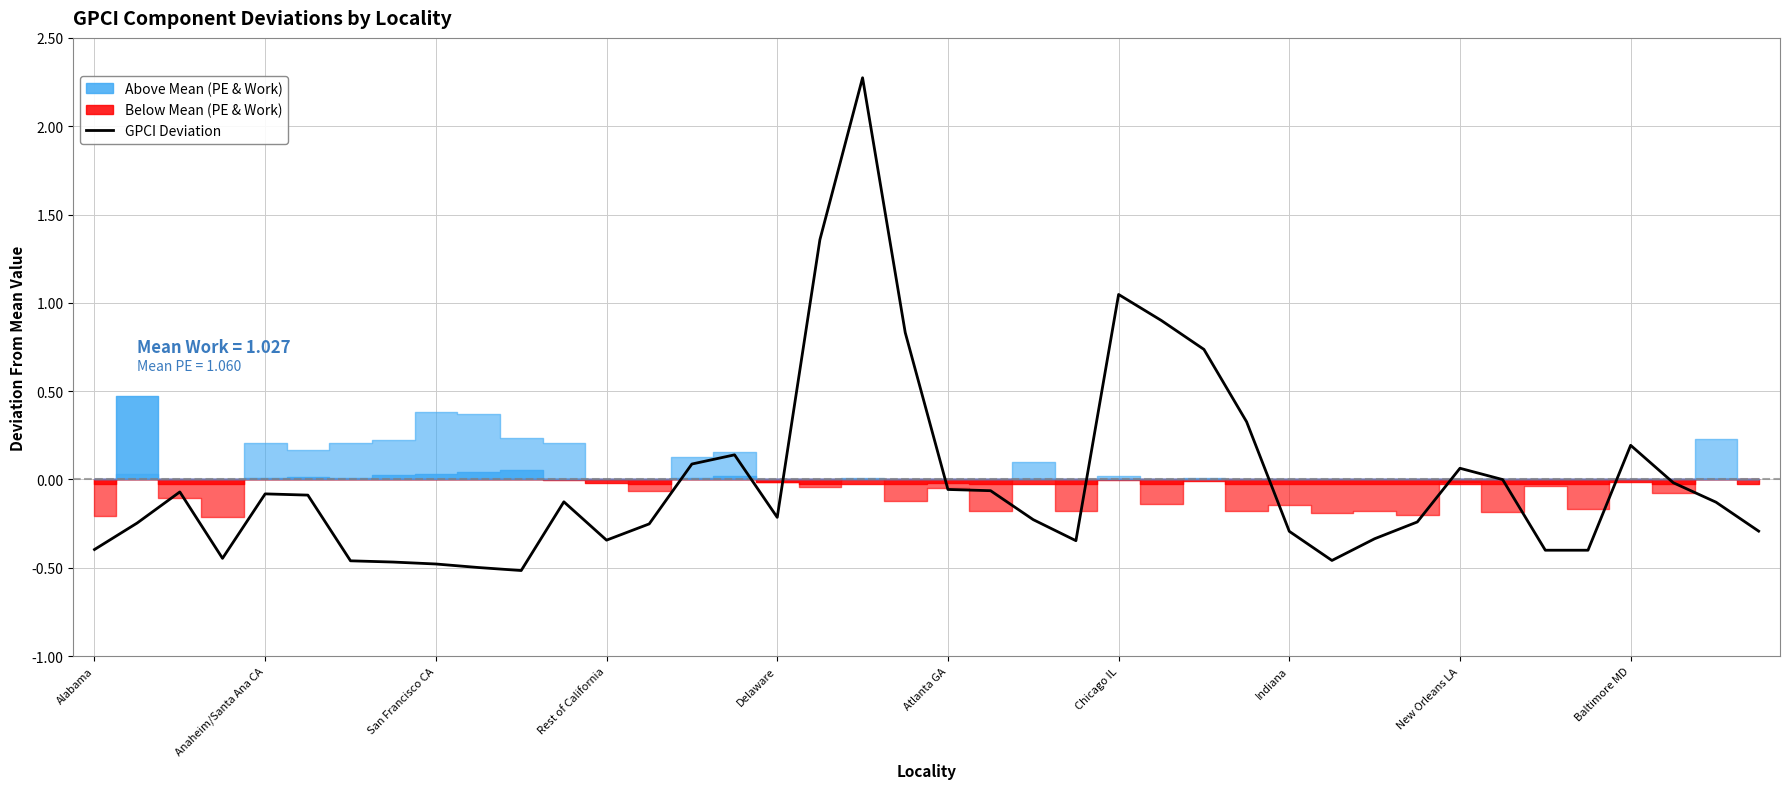

Is it true that the value at 38 is -0.1?

True